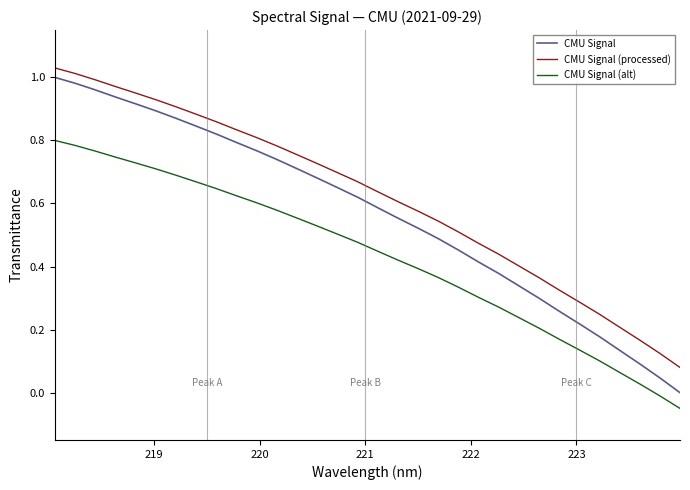

List the series in order of their overall mean, lowest first.

CMU Signal (alt), CMU Signal, CMU Signal (processed)